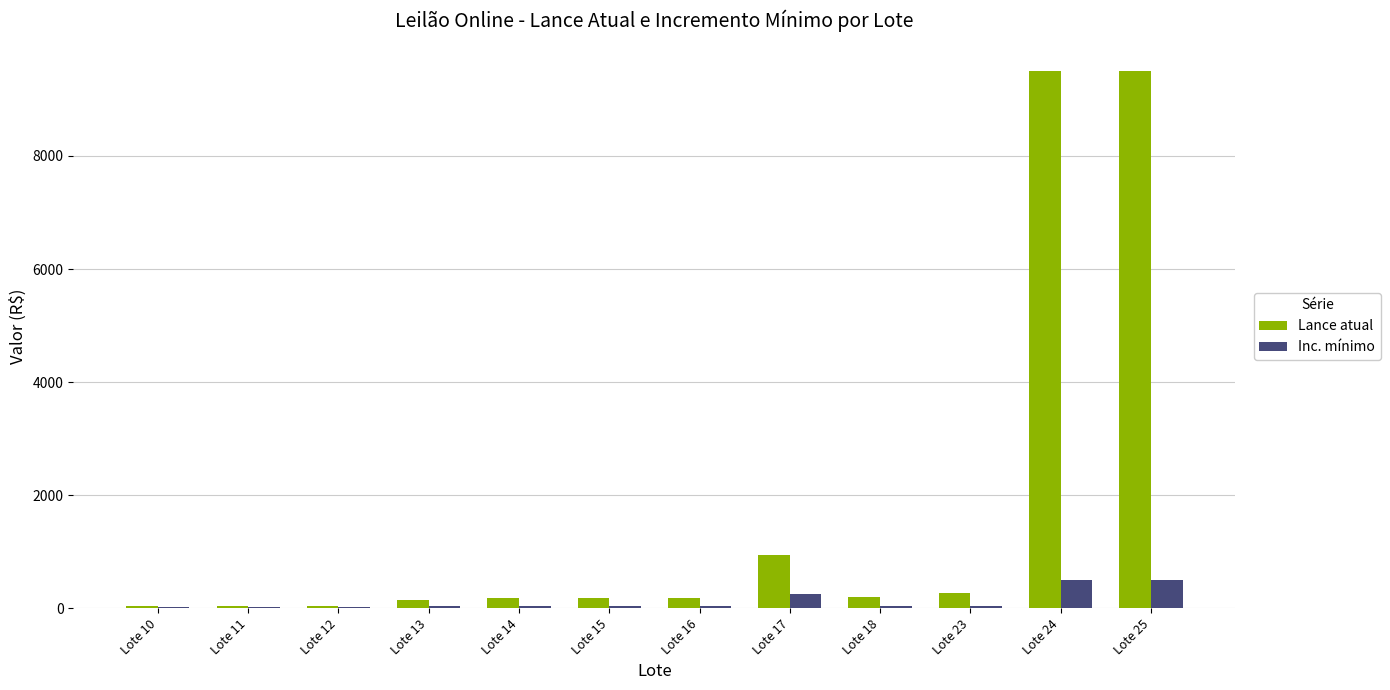

What is the greatest value displayed?

9500